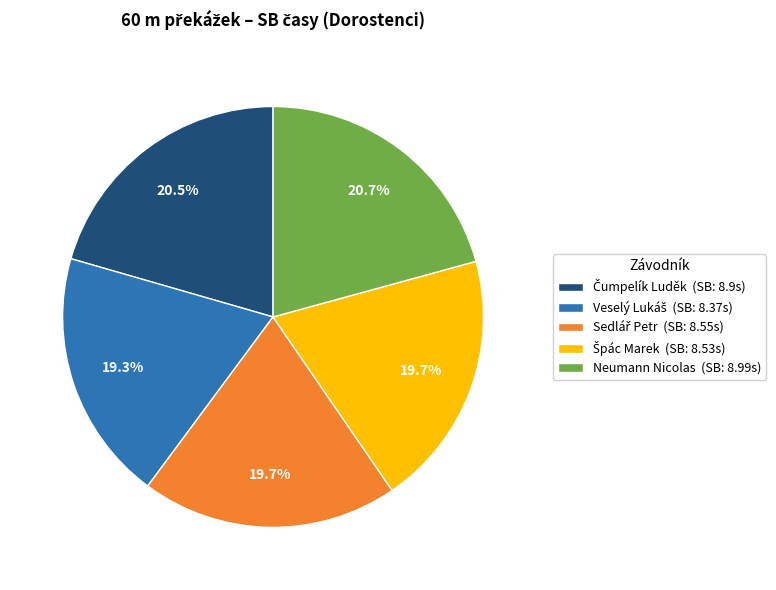

What portion of the pie excludes Neumann Nicolas?

79.3%